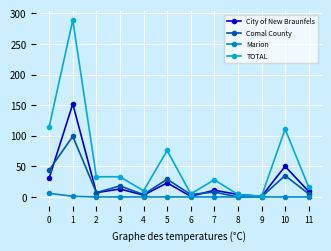

What is the value of the TOTAL point at the 9th from the left?

4